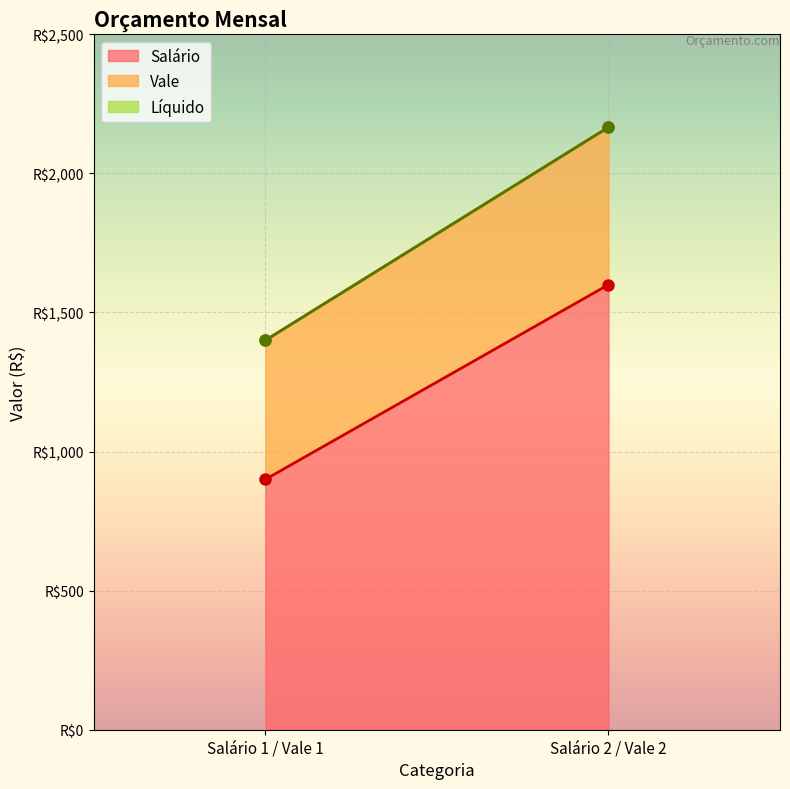

What is the difference between the Vale values at Salário 2 / Vale 2 and Salário 1 / Vale 1?

66